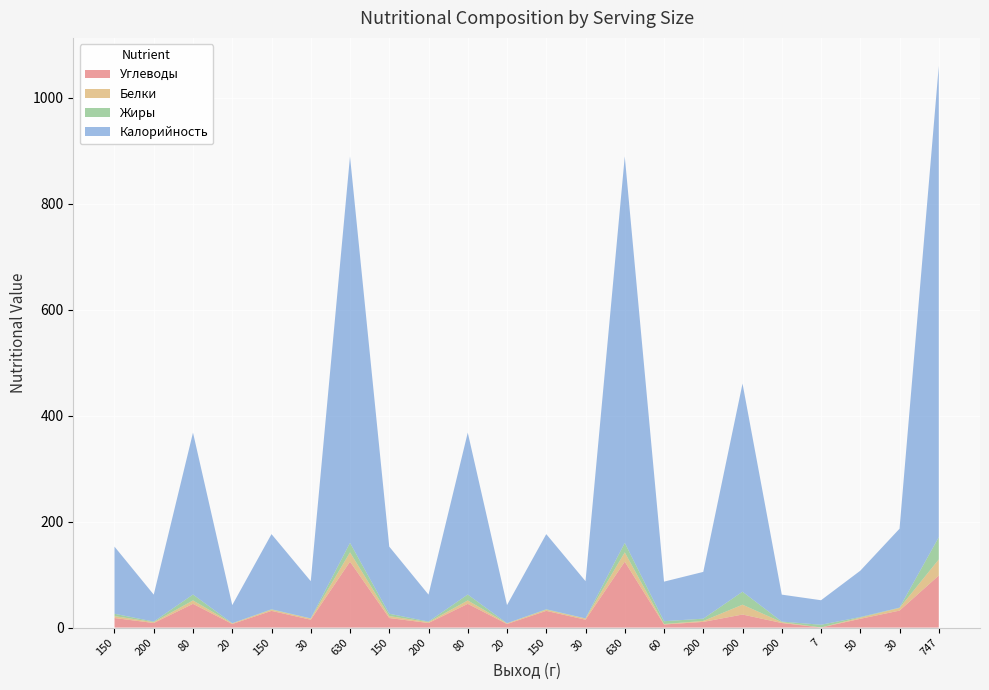

Reading left to right, extract all data points from this chart.

Углеводы: 150=18.0	200=8.6	80=44.8	20=6.7	150=31.5	30=14.8	630=124.4	150=18.0	200=8.6	80=44.8	20=6.7	150=31.5	30=14.8	630=124.4	60=5.8	200=10.7	200=24.6	200=8.6	7=0.1	50=16.5	30=32.0	747=98.3
Белки: 150=3.7	200=1.6	80=6.4	20=1.3	150=2.3	30=2.3	630=17.6	150=3.7	200=1.6	80=6.4	20=1.3	150=2.3	30=2.3	630=17.6	60=0.9	200=1.8	200=18.6	200=1.6	7=0.1	50=2.3	30=5.0	747=30.3
Жиры: 150=4.4	200=1.1	80=11.2	20=0.2	150=0.8	30=0.2	630=17.9	150=4.4	200=1.1	80=11.2	20=0.2	150=0.8	30=0.2	630=17.9	60=5.3	200=4.3	200=24.5	200=1.1	7=5.1	50=1.1	30=0.6	747=42.1
Калорийность: 150=126.7	200=50.9	80=305.6	20=34.2	150=141.8	30=70.3	630=729.5	150=126.7	200=50.9	80=305.6	20=34.2	150=141.8	30=70.3	630=729.5	60=74.7	200=88.3	200=392.9	200=50.9	7=46.3	50=87.4	30=149.0	747=889.5